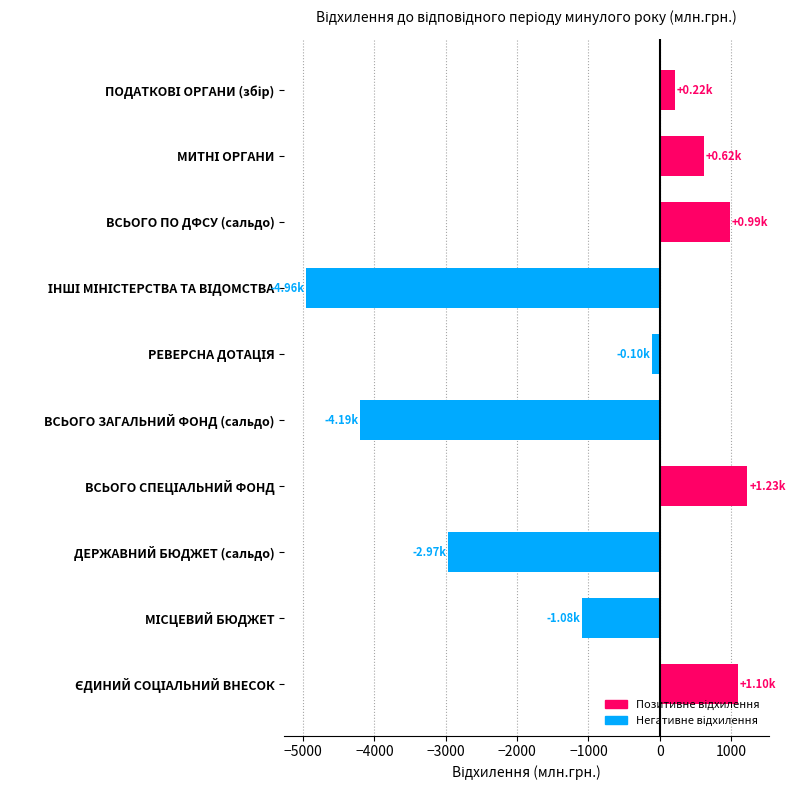

What is the label of the 6th bar from the left?

ВСЬОГО ЗАГАЛЬНИЙ ФОНД (сальдо)